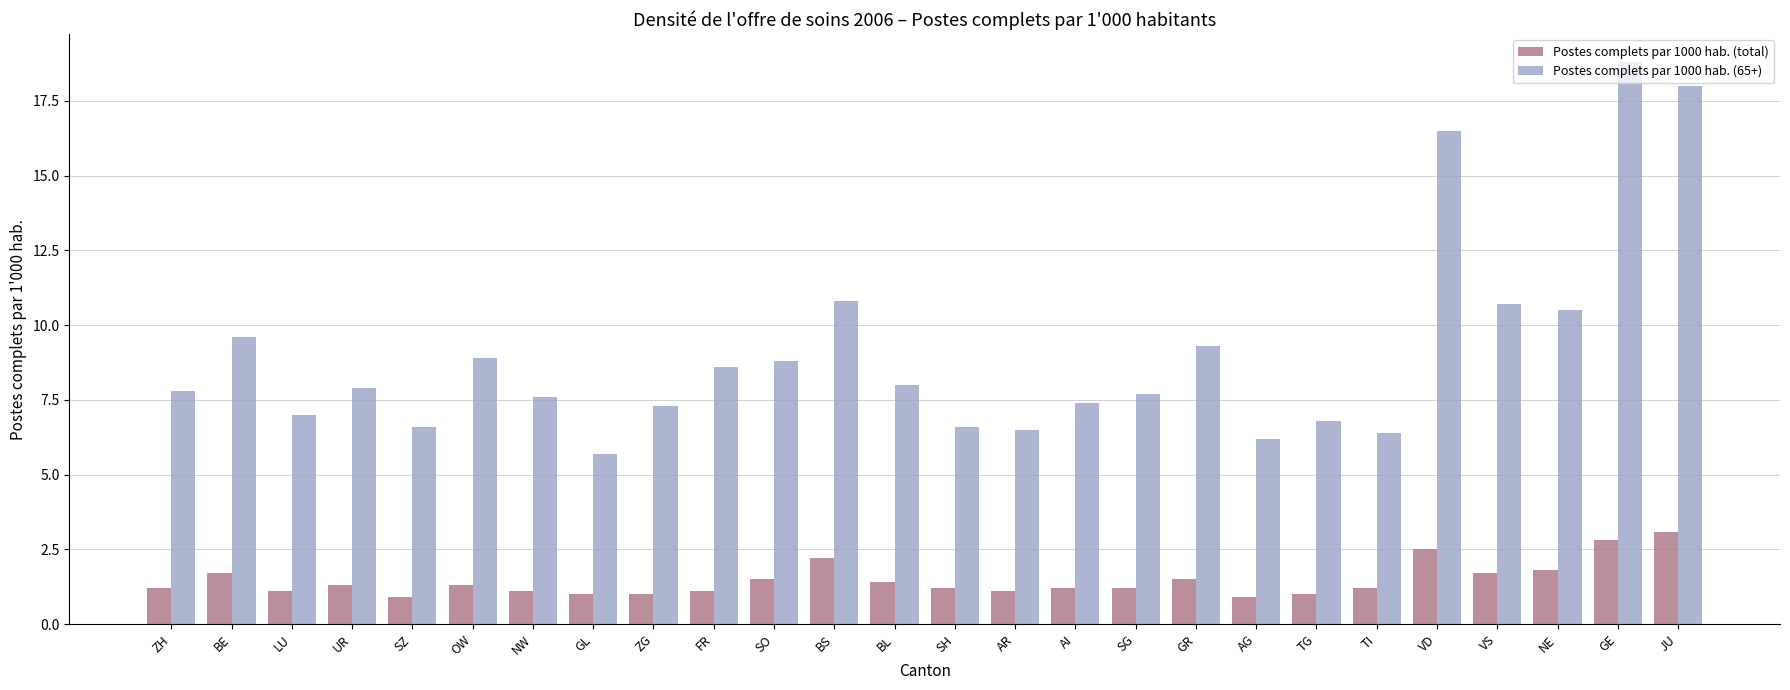

Reading right to left, what are all the values shown in this chart?

Postes complets par 1000 hab. (total): 3.1	2.8	1.8	1.7	2.5	1.2	1.0	0.9	1.5	1.2	1.2	1.1	1.2	1.4	2.2	1.5	1.1	1.0	1.0	1.1	1.3	0.9	1.3	1.1	1.7	1.2
Postes complets par 1000 hab. (65+): 18.0	18.8	10.5	10.7	16.5	6.4	6.8	6.2	9.3	7.7	7.4	6.5	6.6	8.0	10.8	8.8	8.6	7.3	5.7	7.6	8.9	6.6	7.9	7.0	9.6	7.8